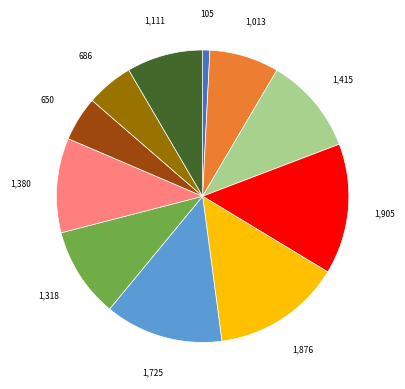

Is there any slice that represents more than half of the pie?

No